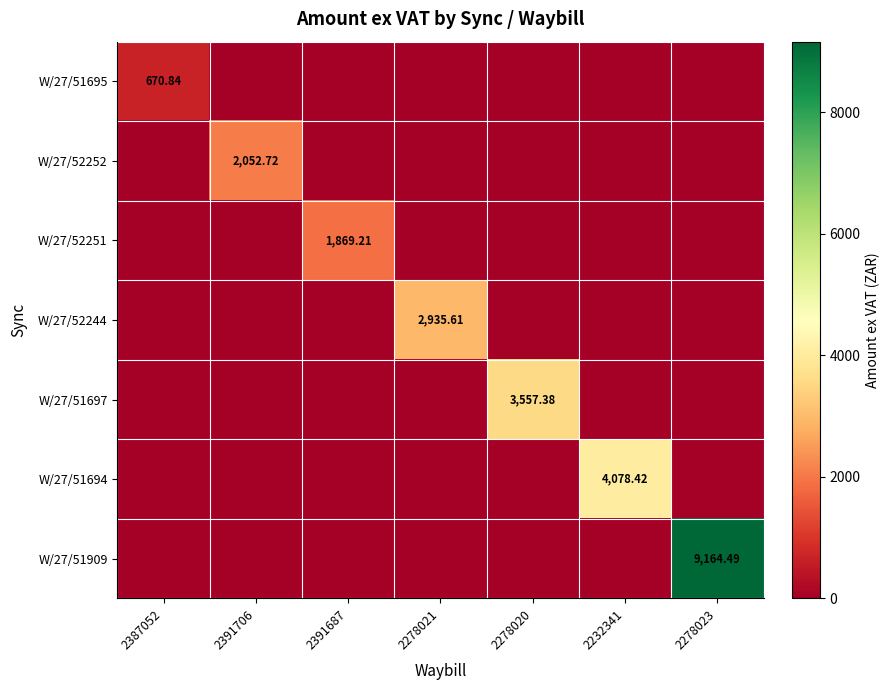

Rank the series by their maximum value, from lowest to highest.

W/27/51695, W/27/52251, W/27/52252, W/27/52244, W/27/51697, W/27/51694, W/27/51909